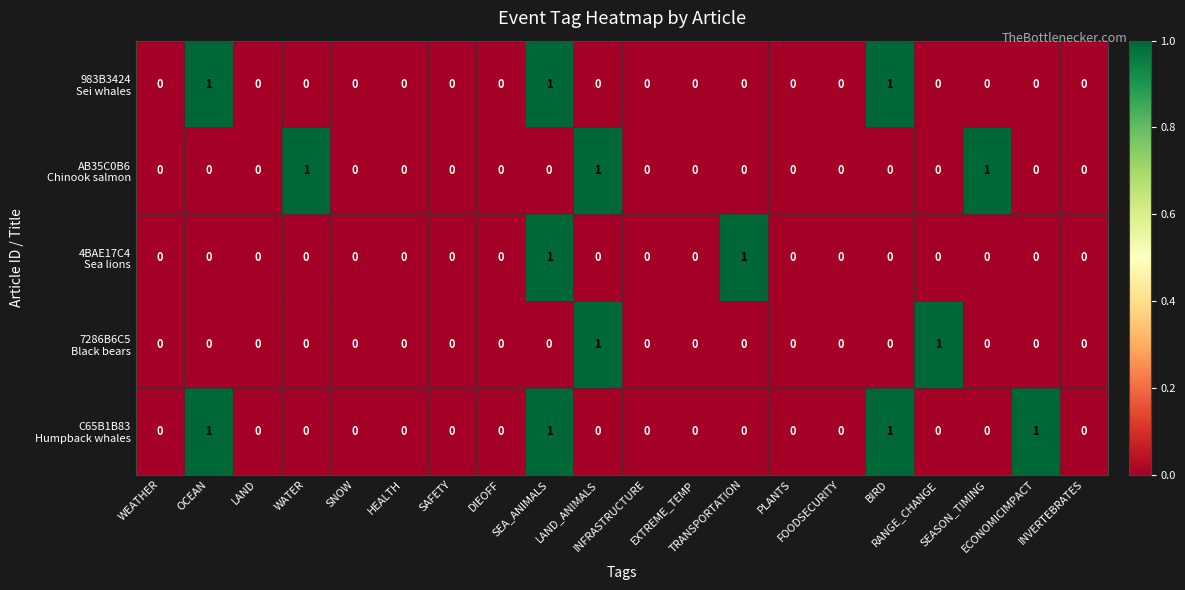

Between SEA_ANIMALS and SNOW, which is larger?

SEA_ANIMALS